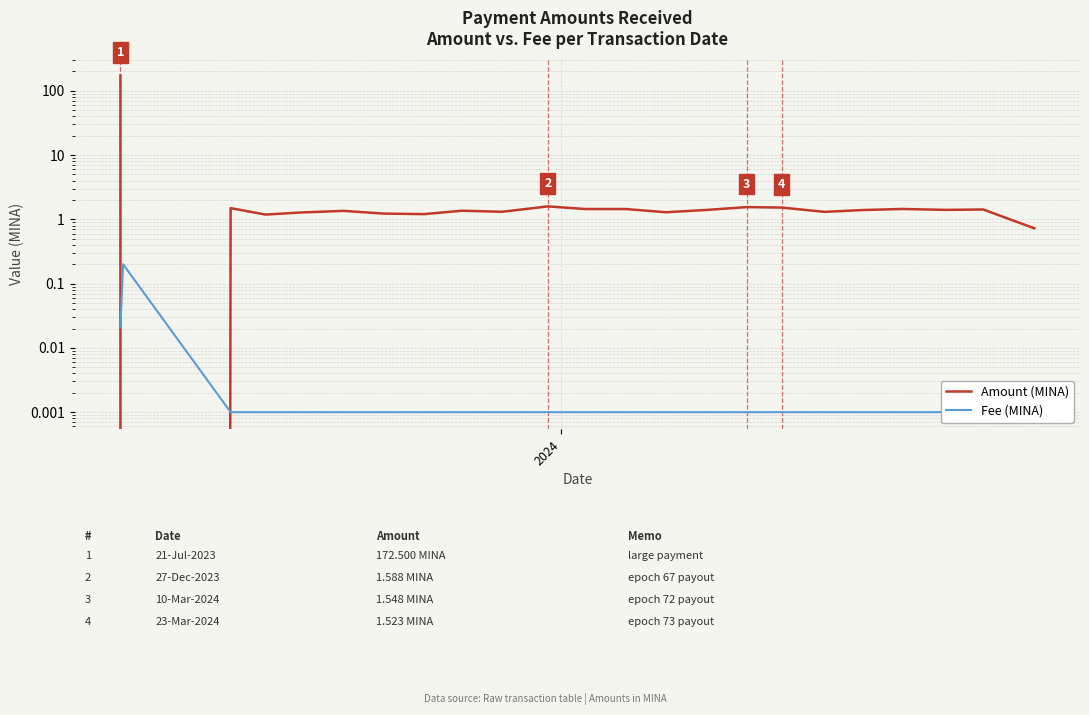

Reading right to left, list all the values displayed in this chart.

Amount (MINA): 0.7	1.4	1.4	1.4	1.4	1.3	1.5	1.5	1.4	1.3	1.4	1.4	1.6	1.3	1.4	1.2	1.2	1.4	1.3	1.2	1.5	0.0	172.5
Fee (MINA): 0.0	0.0	0.0	0.0	0.0	0.0	0.0	0.0	0.0	0.0	0.0	0.0	0.0	0.0	0.0	0.0	0.0	0.0	0.0	0.0	0.0	0.2	0.0